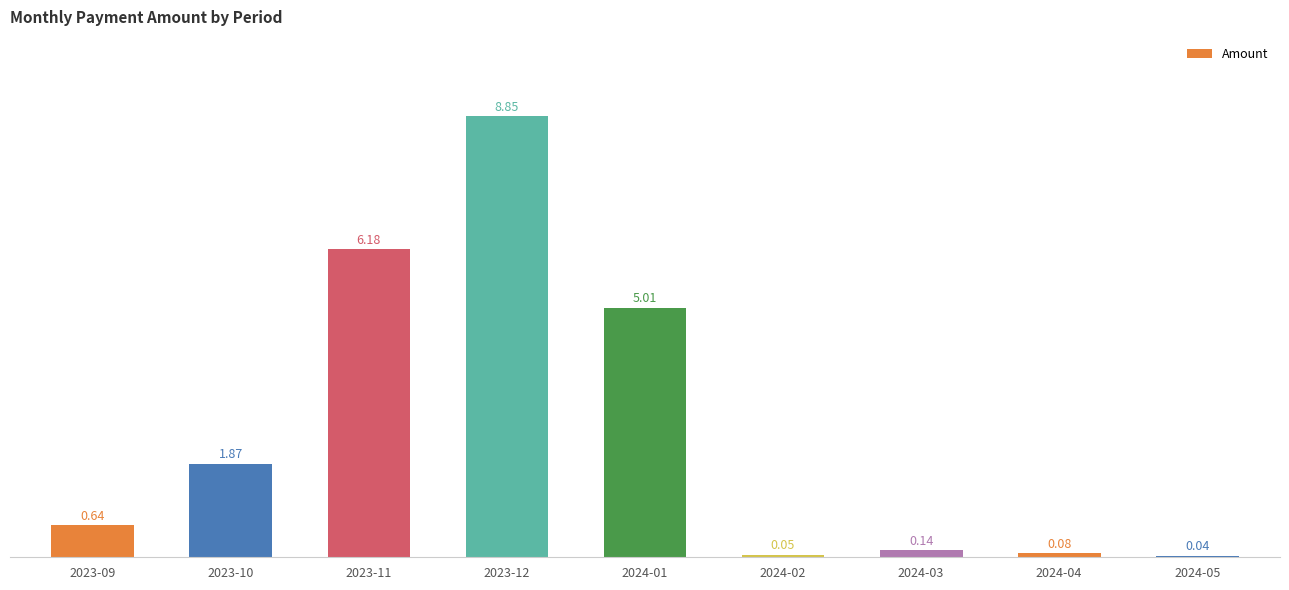

What value does the data have at 2024-01?

5.0